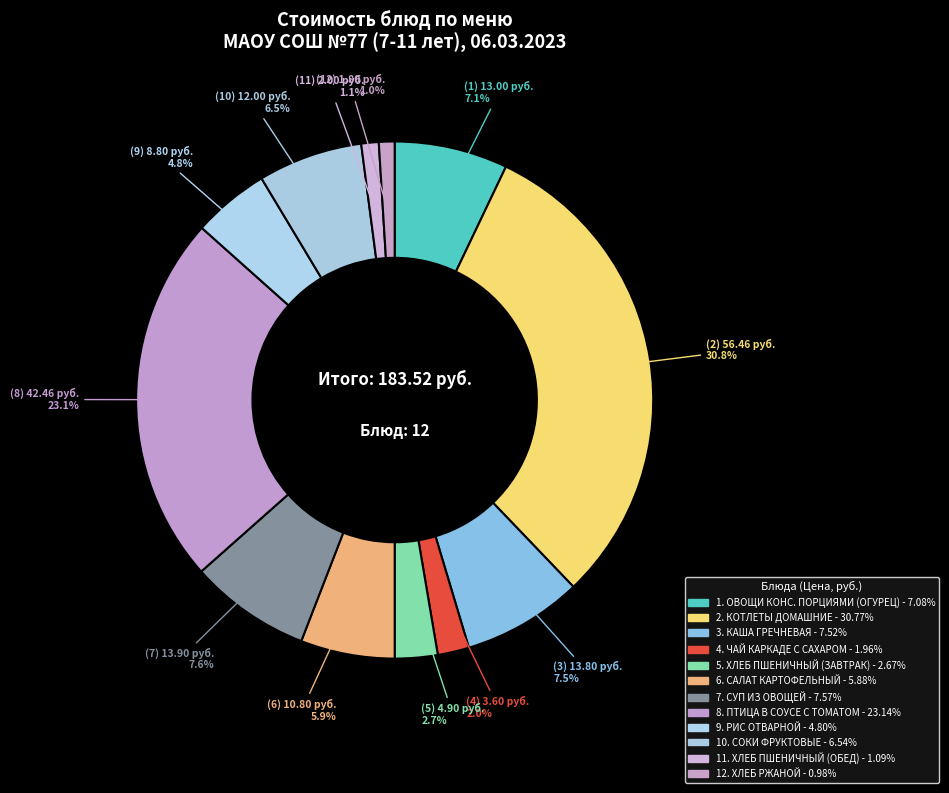

How many slices are in this pie chart?

12